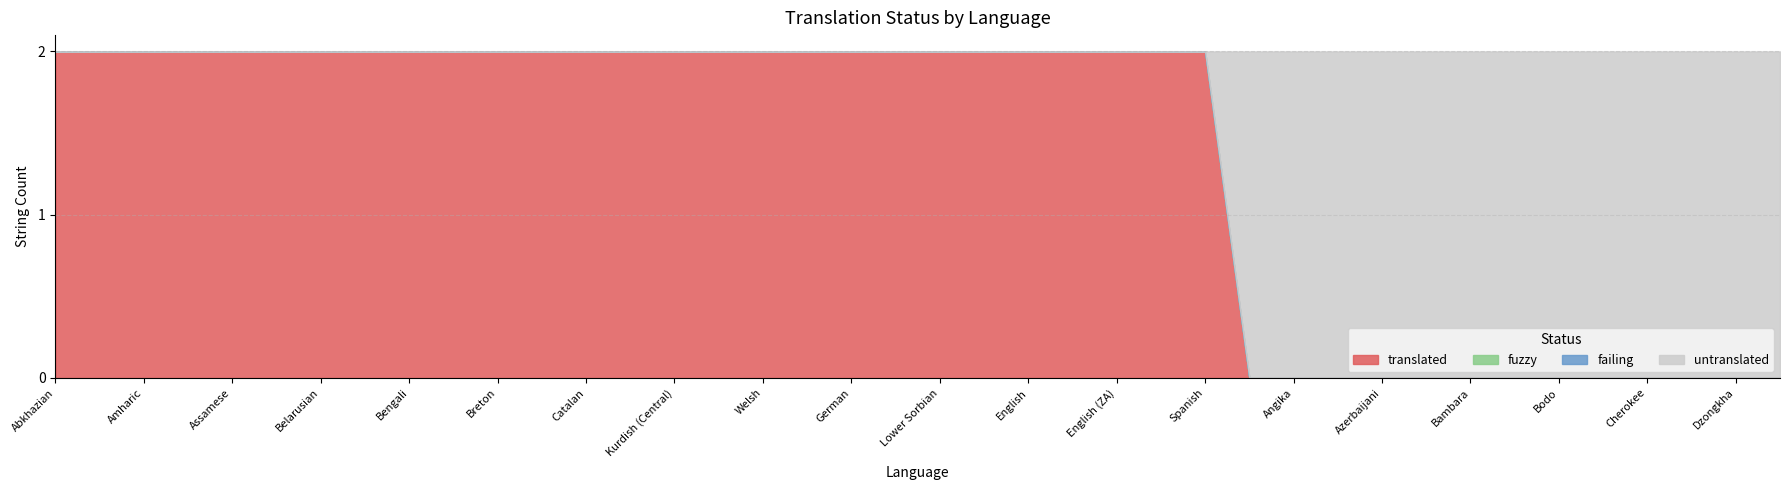

The value of untranslated at Assamese is 0. True or false?

True